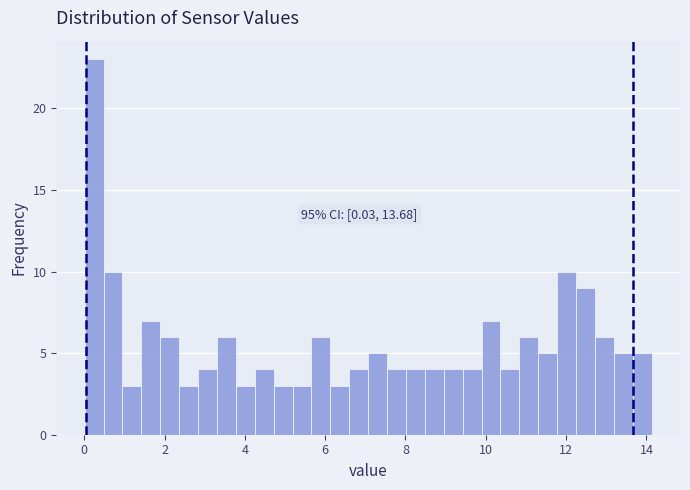

Read against the x-axis, roughly where is the centre of the tallest bar?

0.2